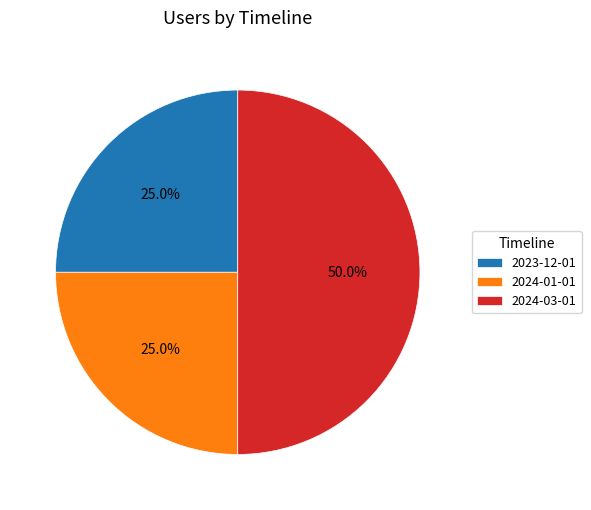

How many slices are in this pie chart?

3